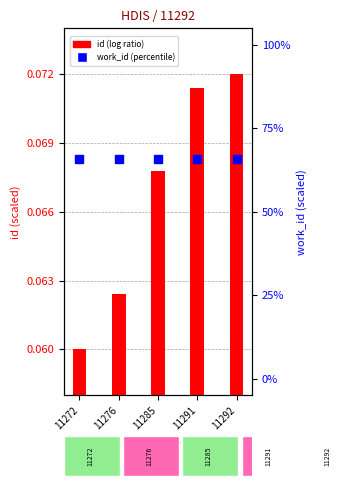

Which series has the largest total across all categories?

work_id (percentile)